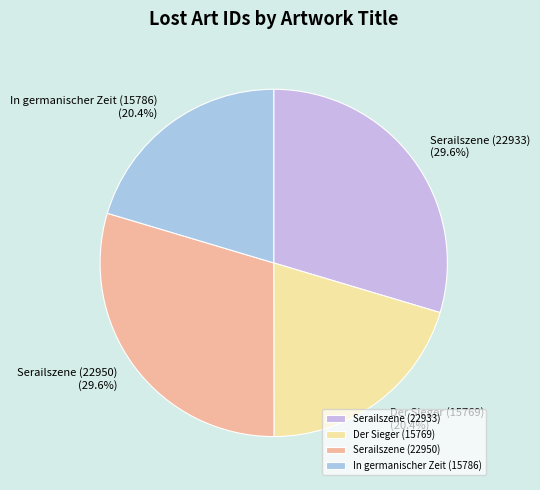

The Der Sieger (15769) slice represents 28% of the pie. True or false?

False